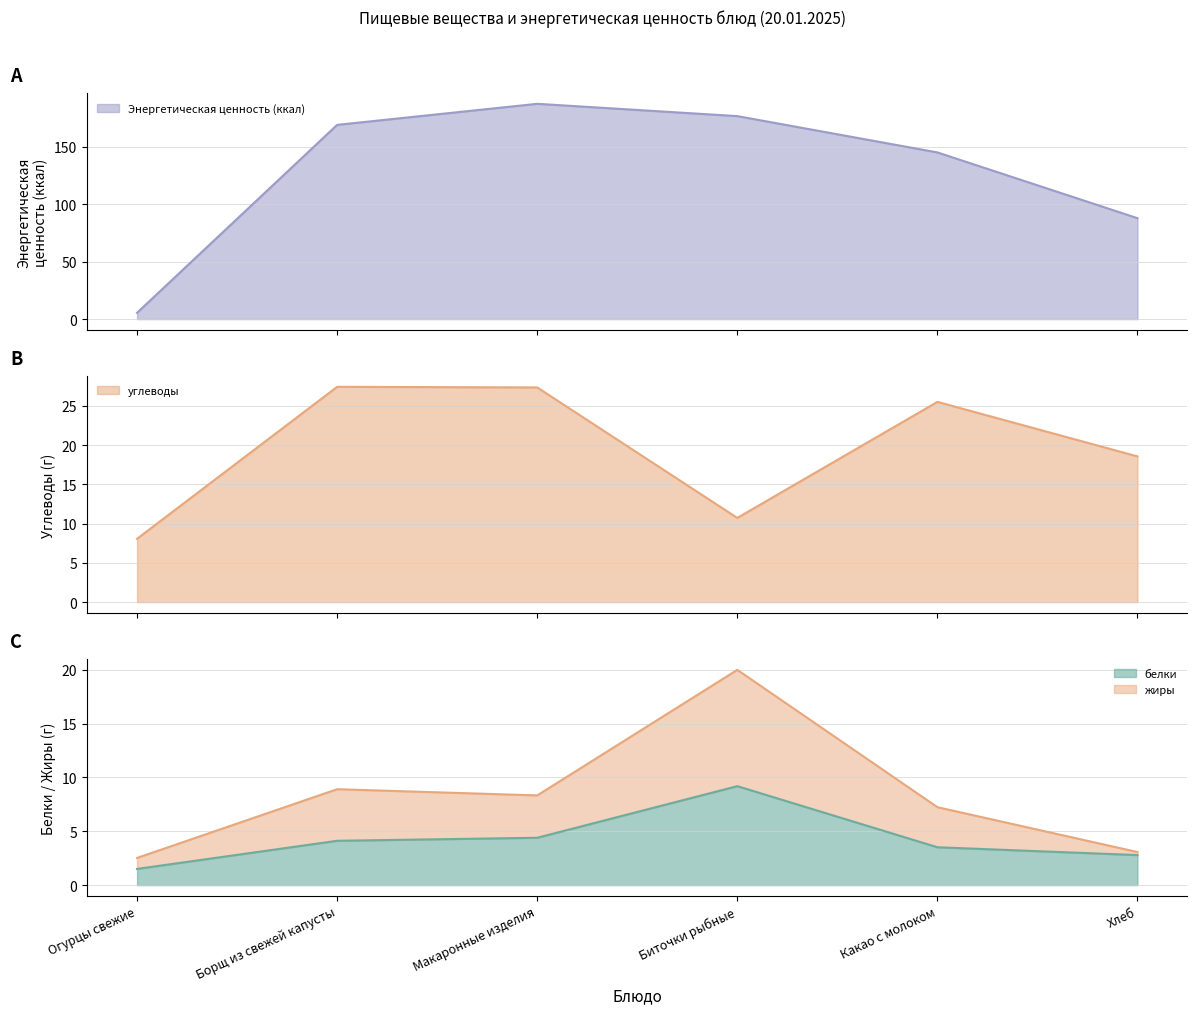

What is the difference between the жиры values at Какао с молоком and Макаронные изделия?

1.1